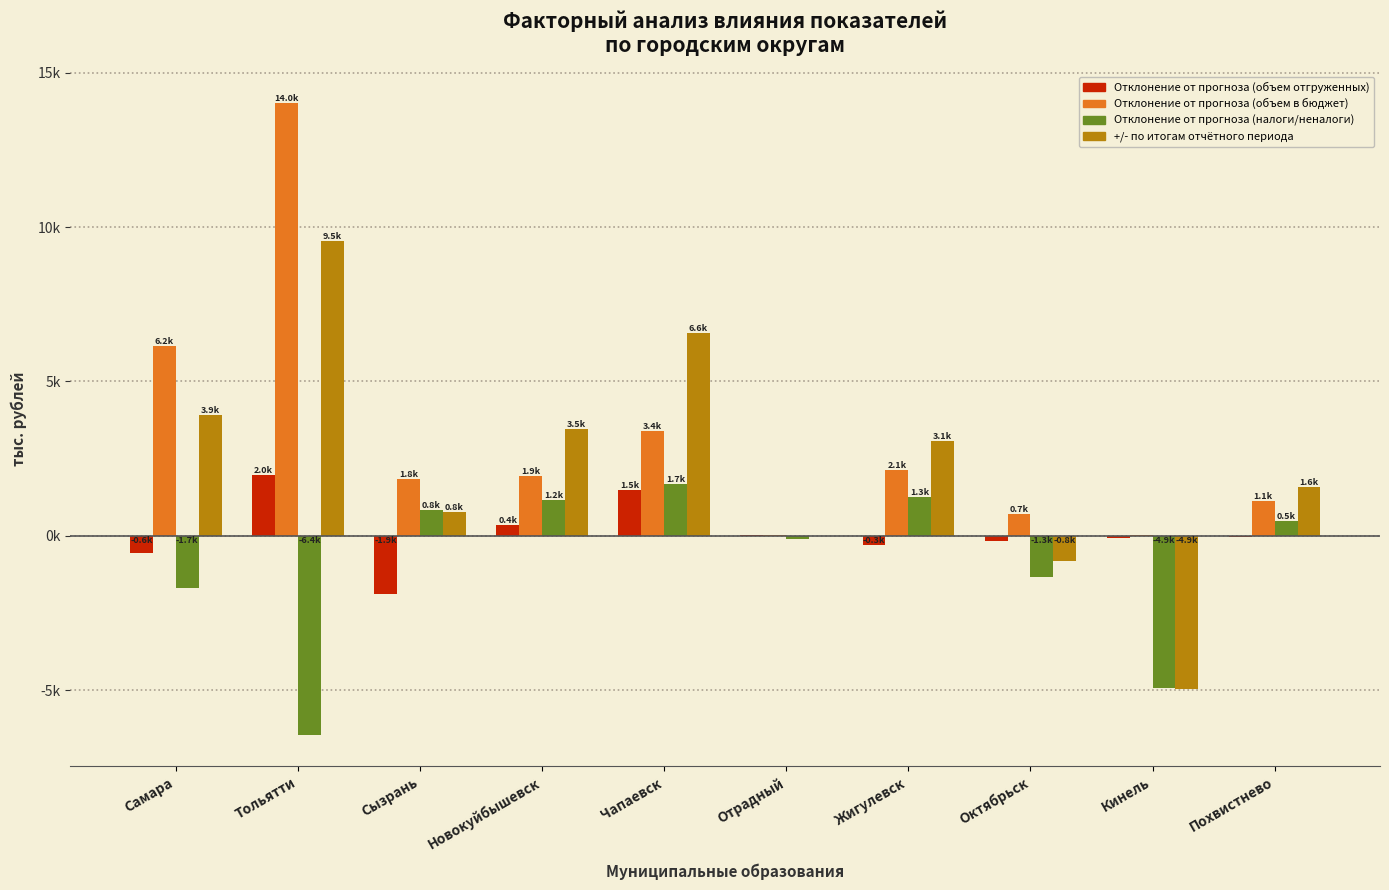

At which category is the sum across all series the highest?

Тольятти